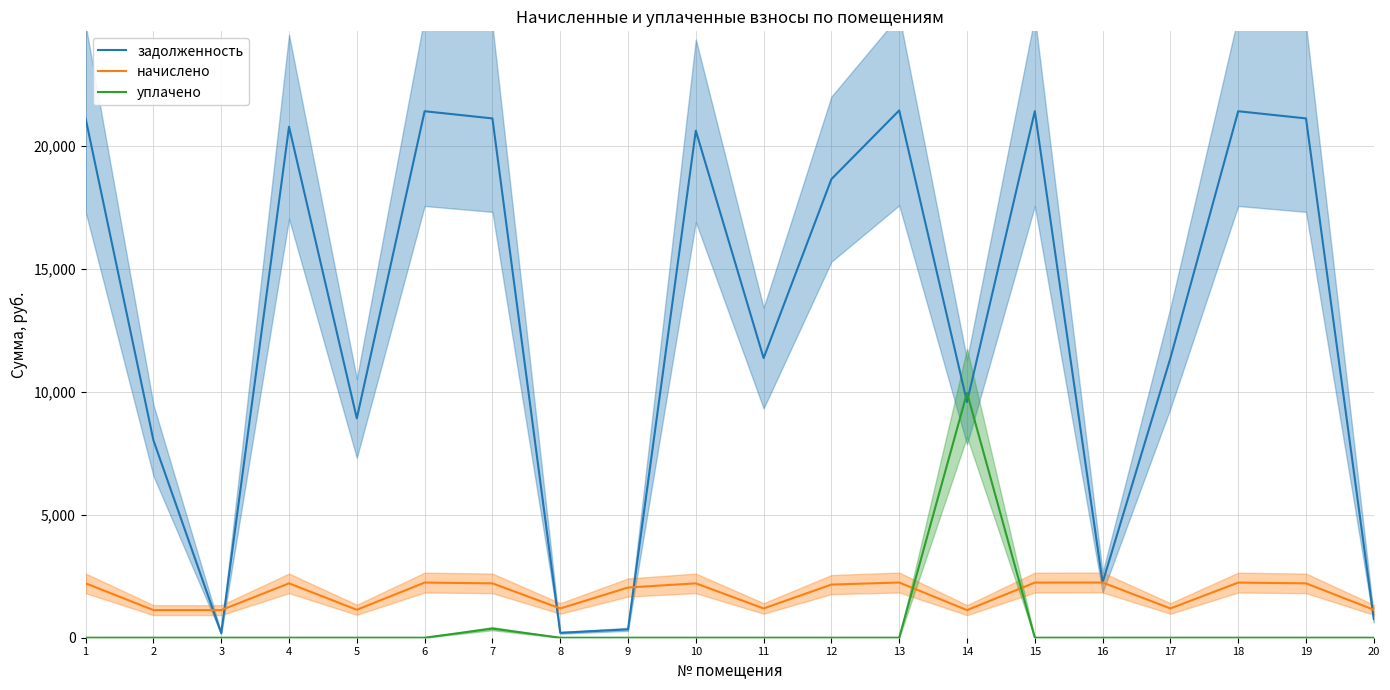

At which category is the sum across all series the highest?

7